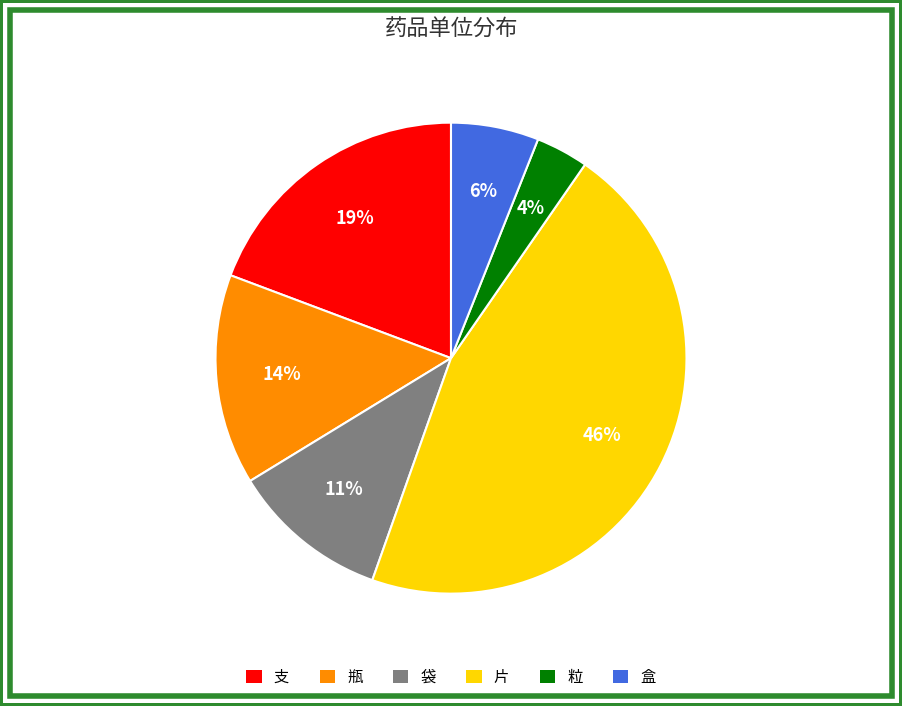

How many segments does this pie chart have?

6